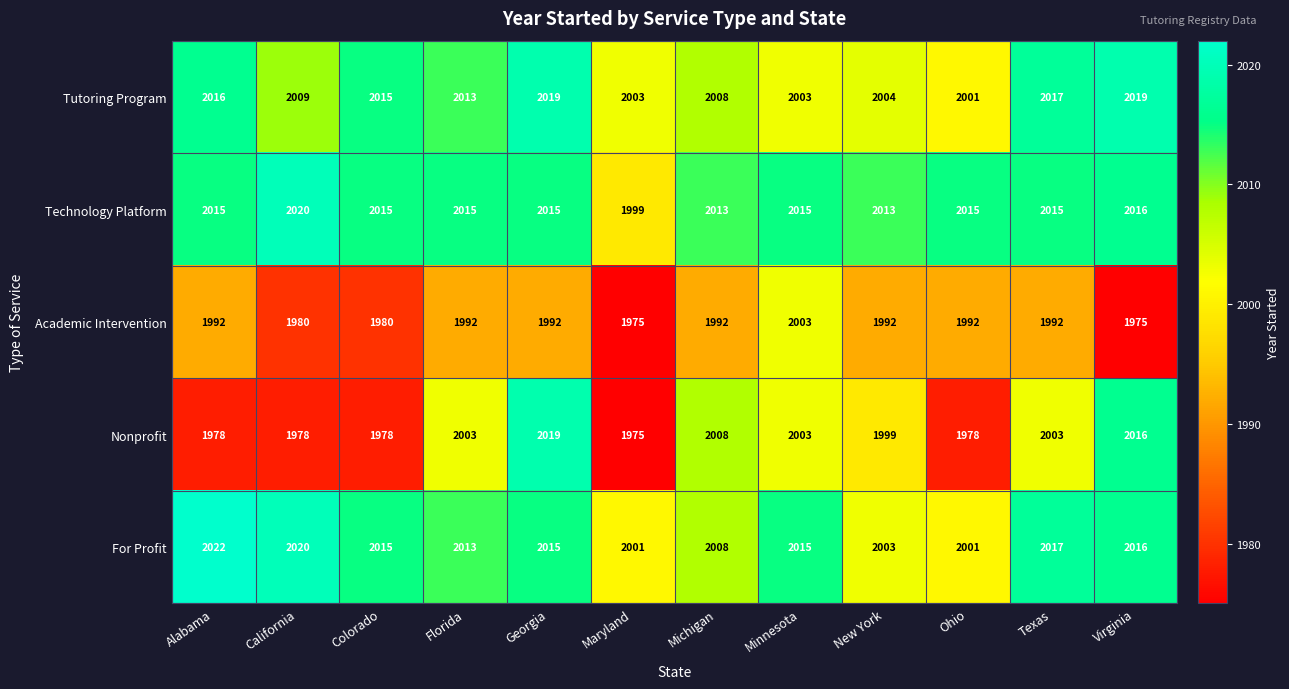

Count the number of data series in this chart.

5